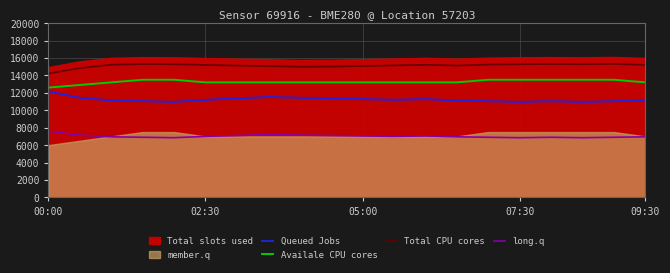

True or false: Total CPU cores and long.q intersect in this chart.

False